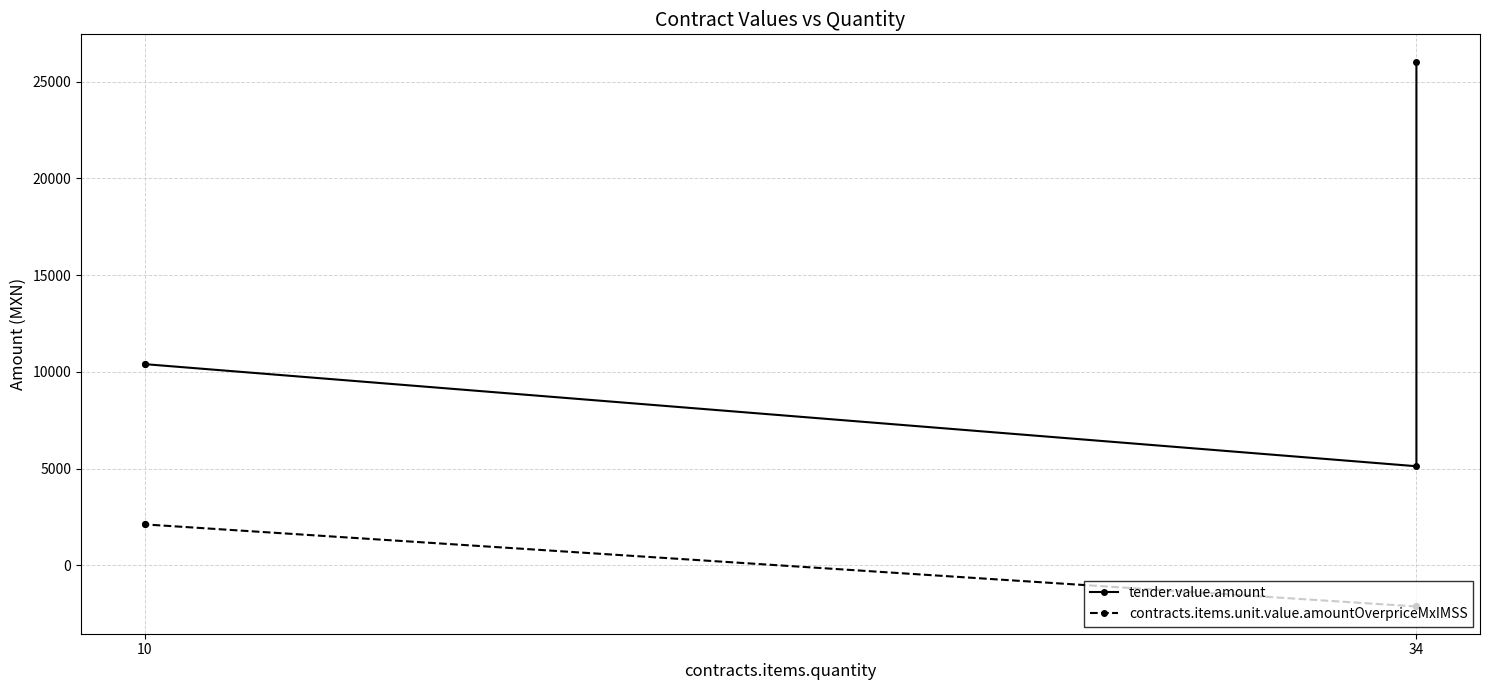

The contracts.items.unit.value.amountOverpriceMxIMSS series shows -2120.4 at 34. True or false?

True